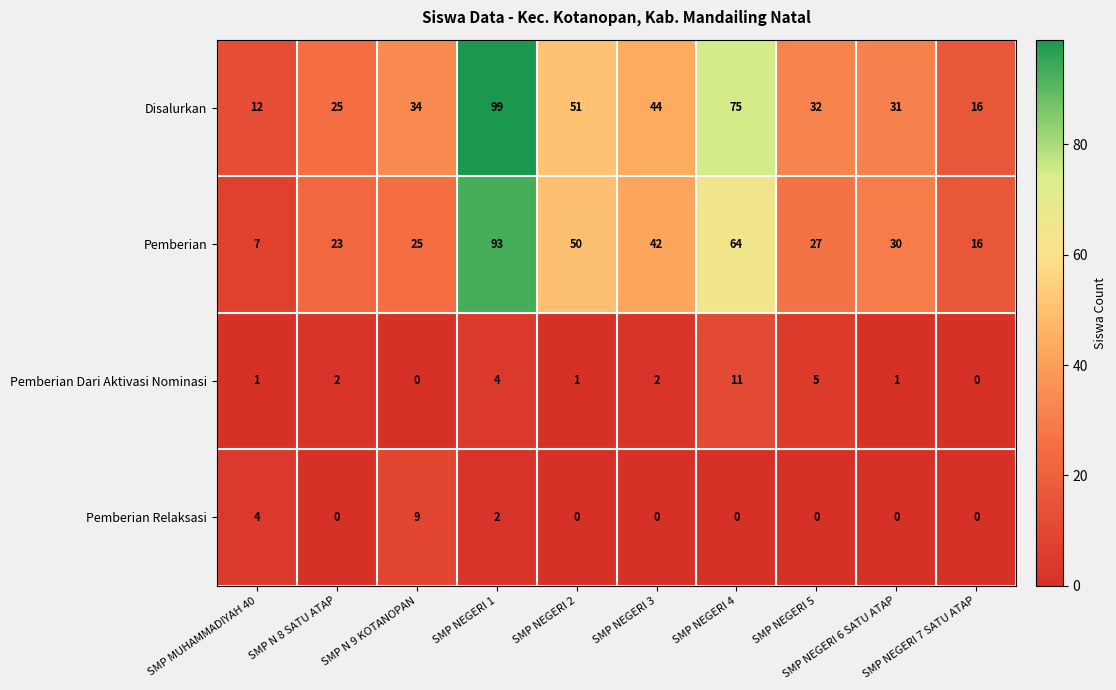

Which series changed the most between SMP N 9 KOTANOPAN and SMP NEGERI 3?

Pemberian